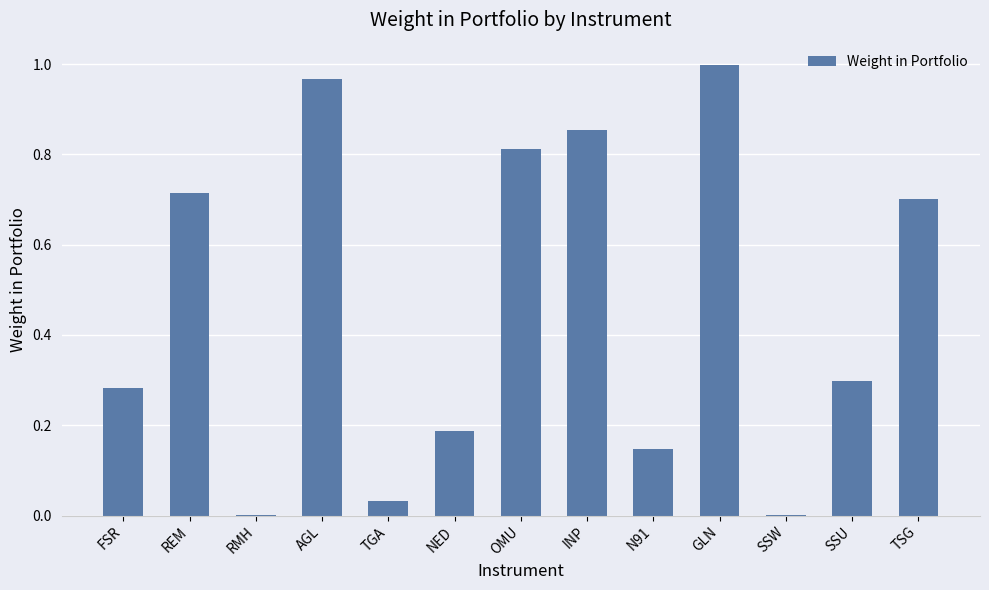

What is the sum of the values at OMU and FSR?

1.1